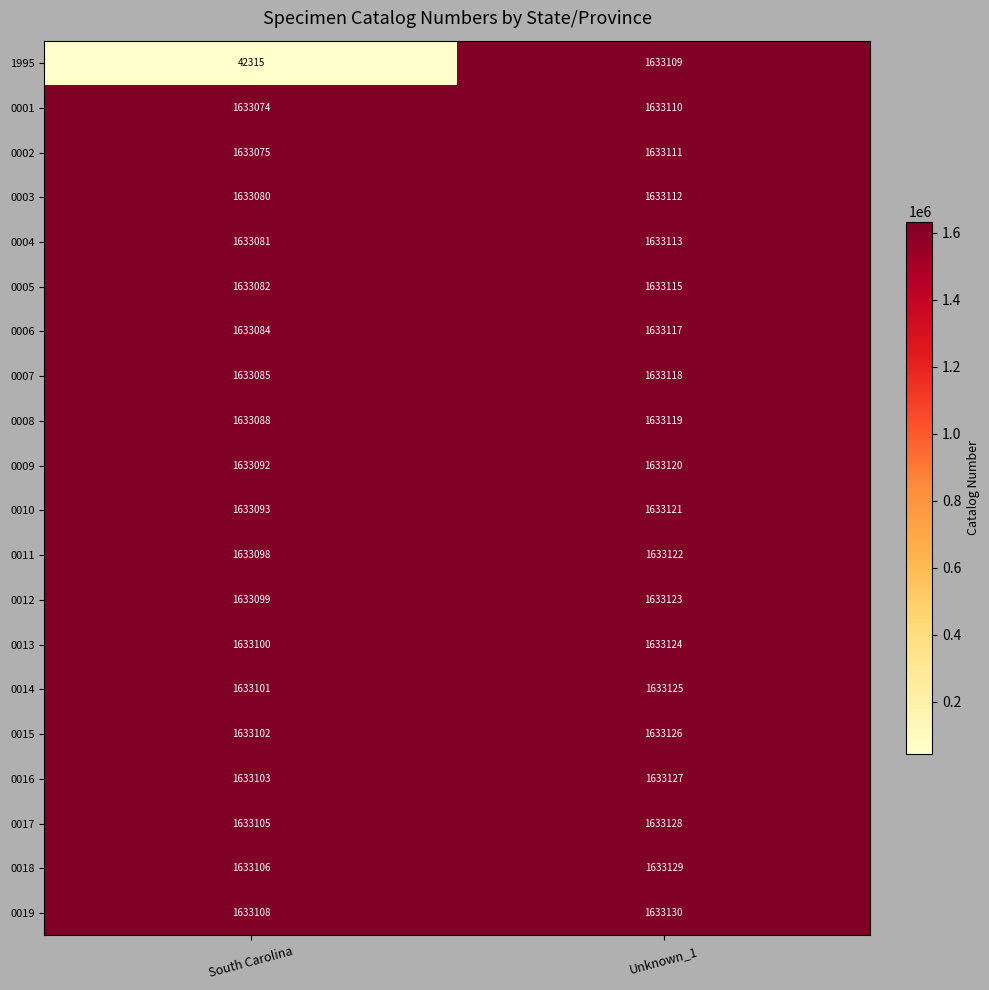

Is it true that 0014 equals 868269 at South Carolina?

False